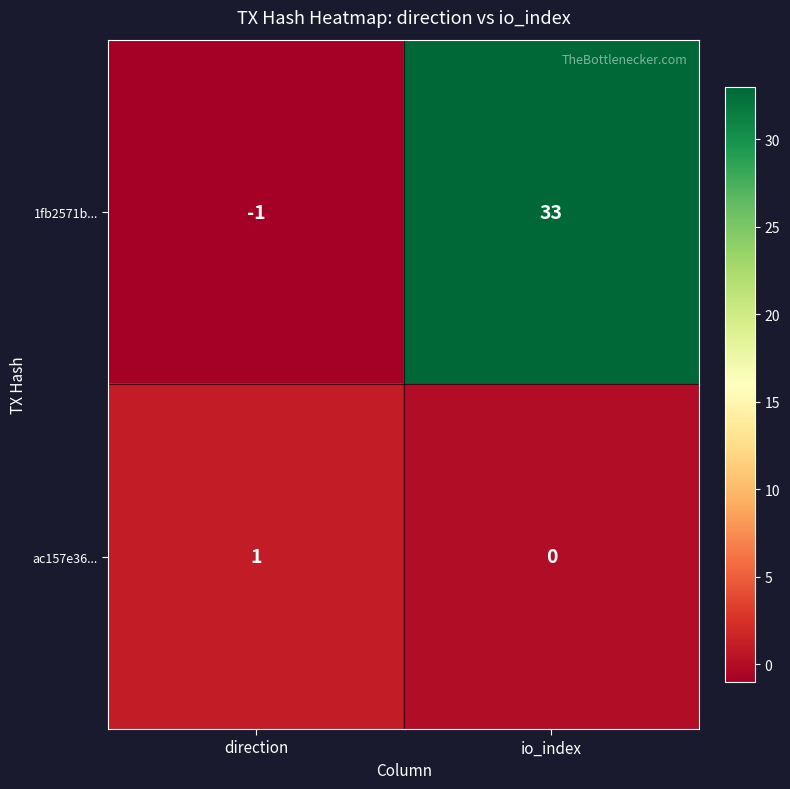

Which series has the widest spread of values?

1fb2571b...